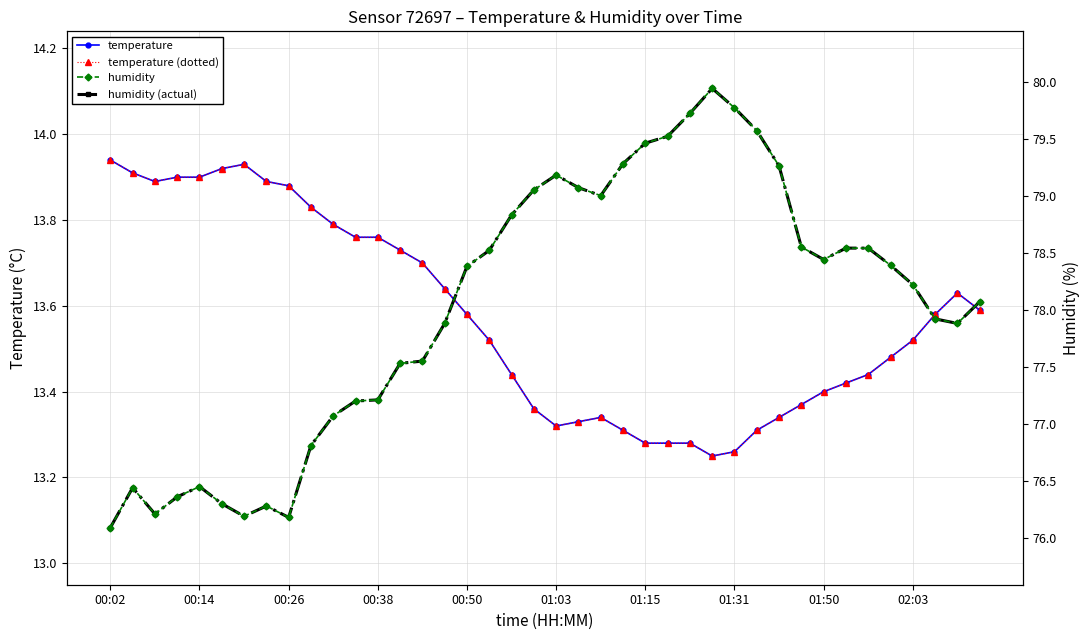

The temperature (dotted) series shows 13.3 at 01:03. True or false?

True